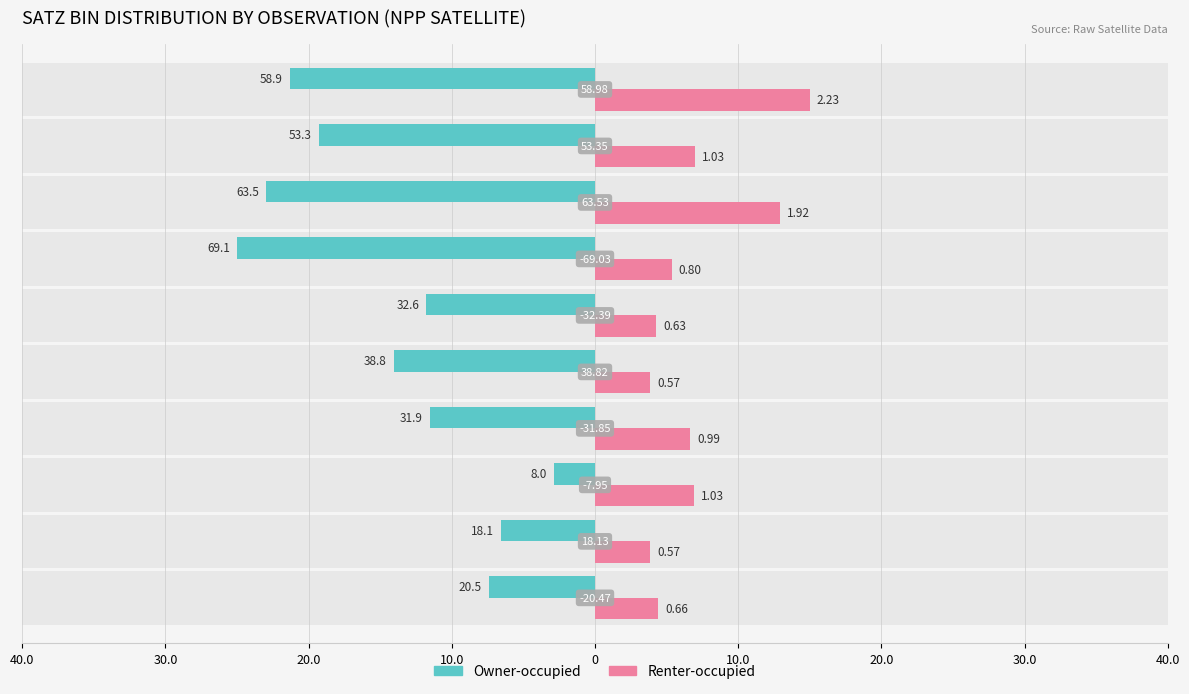

What is the sum of all Renter-occupied values?

70.1